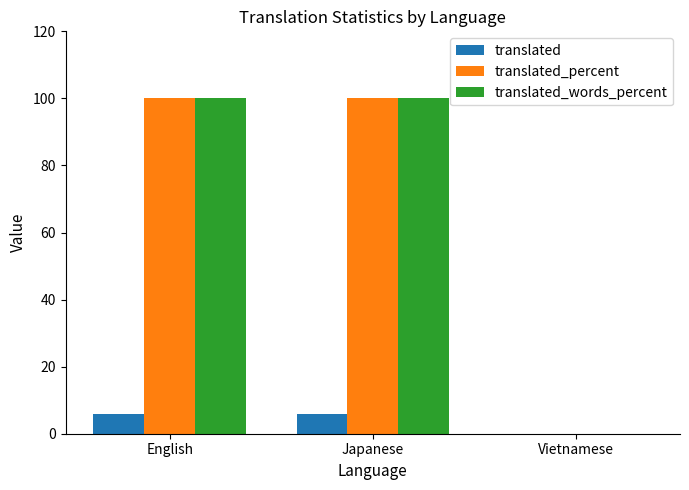

Does the chart contain stacked bars?

No